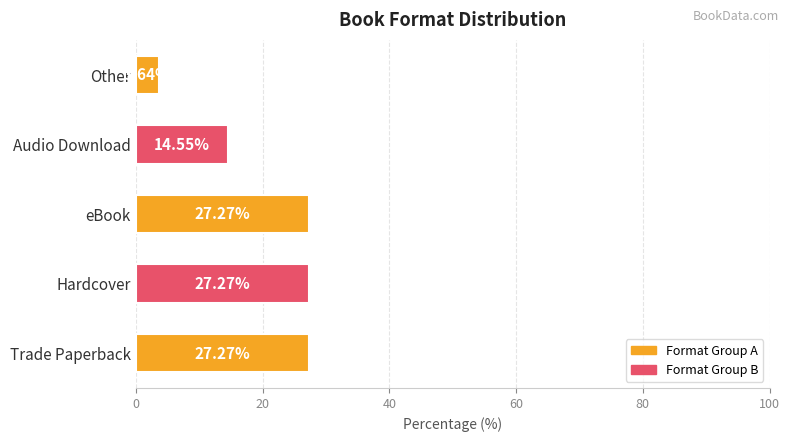

Where is the data nearest to the value 15?

Audio Download